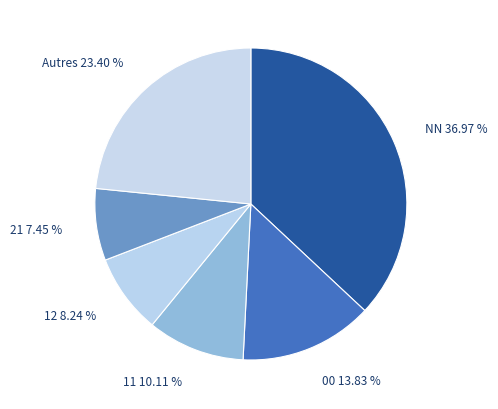

What is the smallest slice in the pie chart?

21